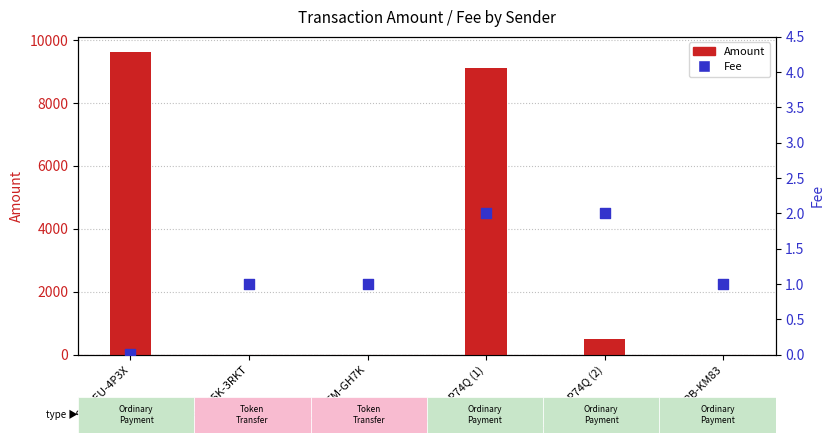

Is the value of Fee at S-N5EU-4P3X greater than the value of Amount at S-HK9D-P74Q (1)?

No